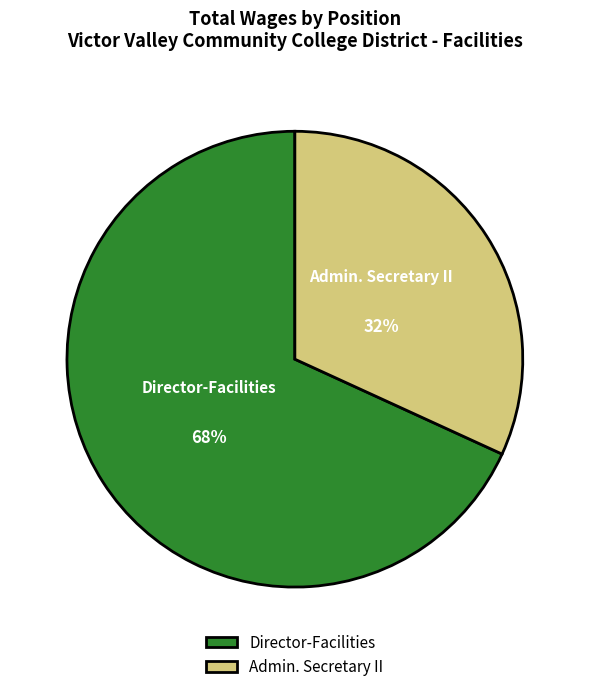

Between Director-Facilities and Admin. Secretary II, which is larger?

Director-Facilities